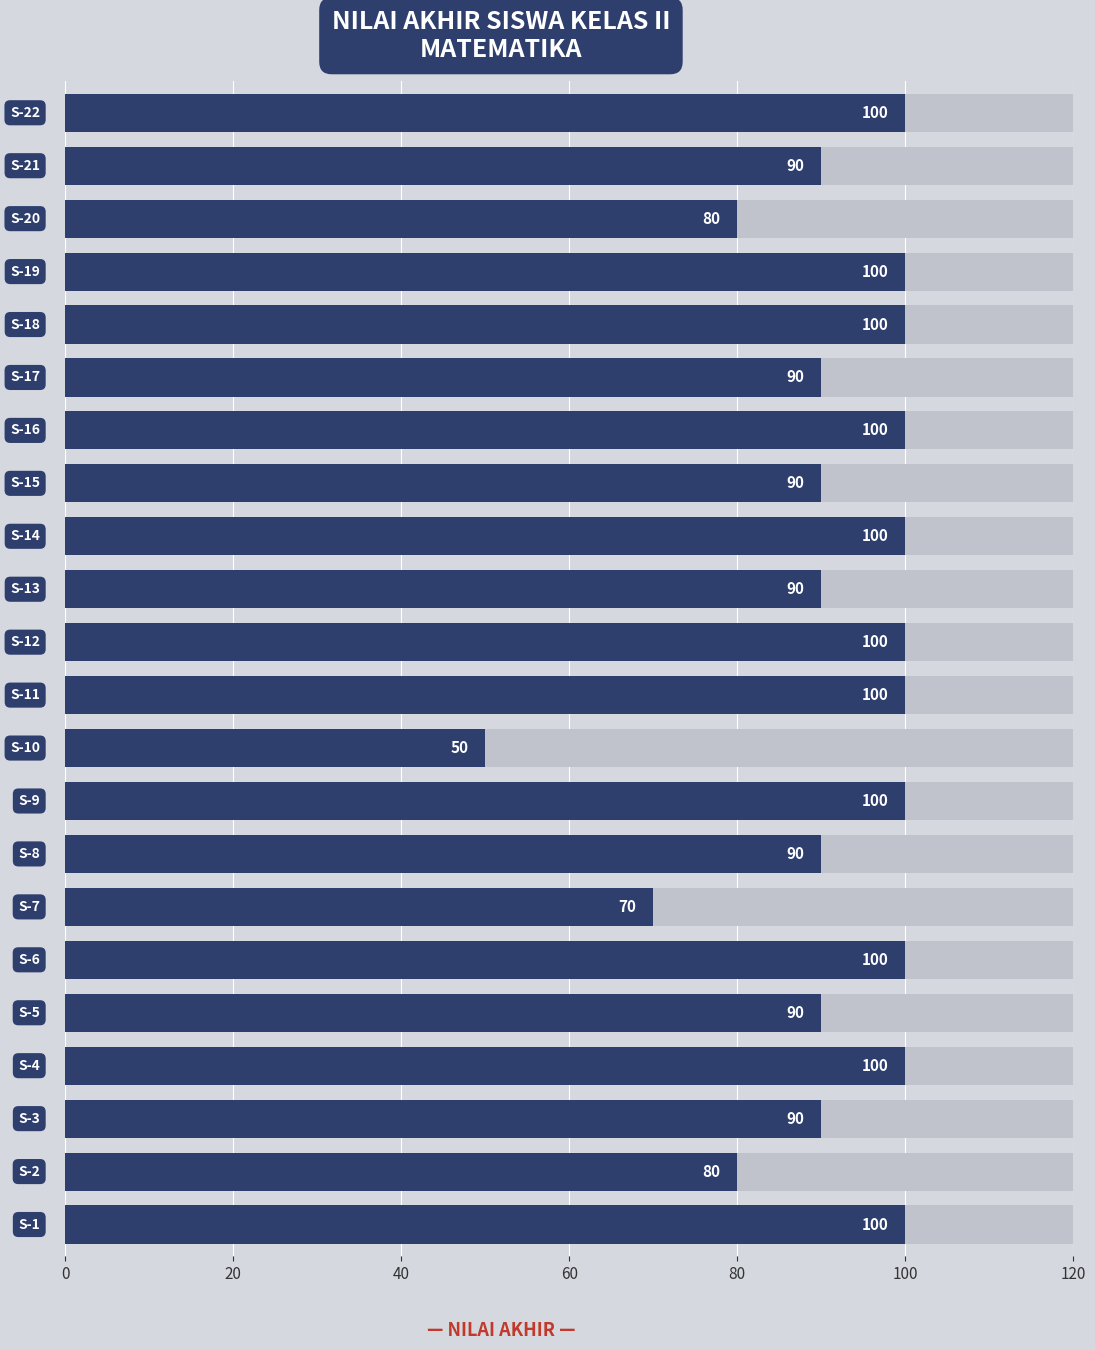

What is the value of the 16th bar from the left?

100